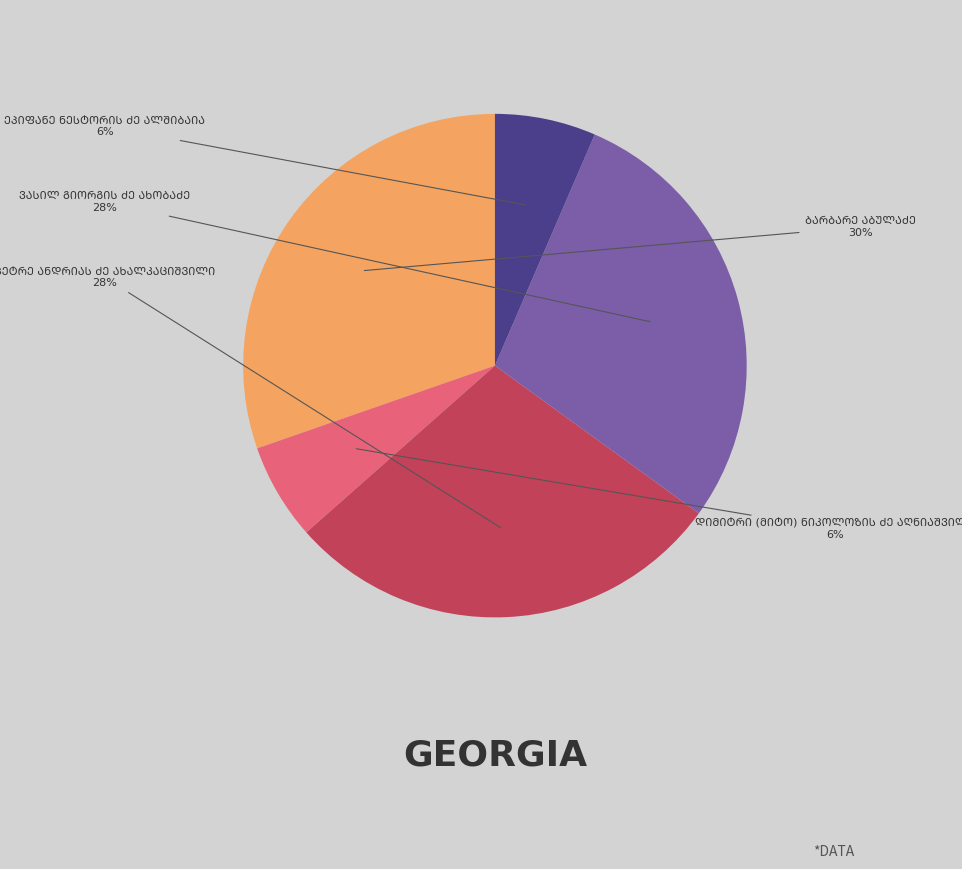

To the nearest percent, what is the average slice percentage?

20%